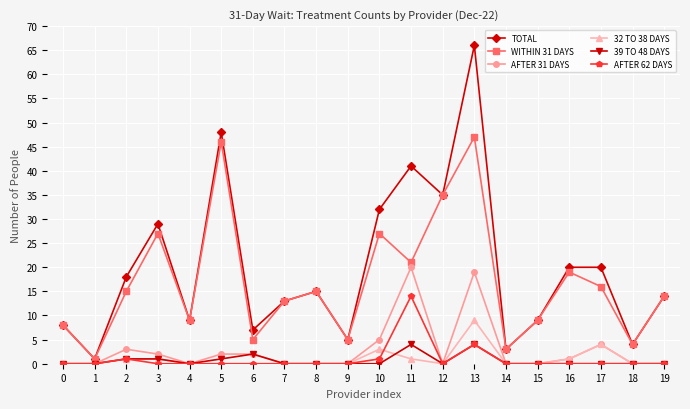

At which label does TOTAL reach its minimum?

1